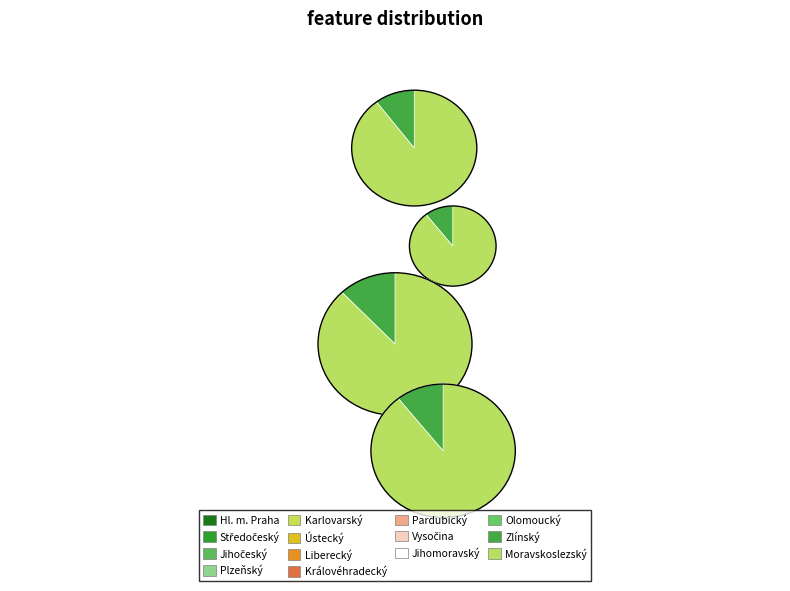

Is it true that Karlovarský is 2% of the pie?

True